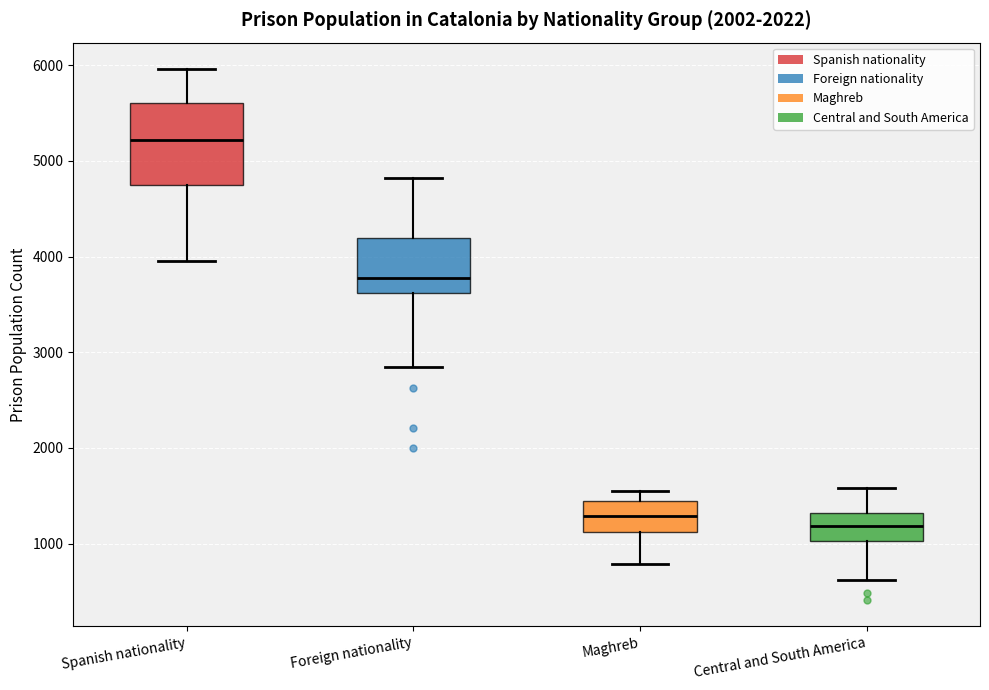

Reading left to right, read every box against the y-axis: the position of its median line, the range the box covers, and the ends of its whiskers. The values are not printed on the chart, so give them approximately, as read against the axis.

Spanish nationality: median 5200, box 4800 to 5600, whiskers 3900 to 6000
Foreign nationality: median 3800, box 3600 to 4200, whiskers 2800 to 4800
Maghreb: median 1300, box 1100 to 1500, whiskers 800 to 1500 (just above the box's upper edge)
Central and South America: median 1200, box 1000 to 1300, whiskers 600 to 1600